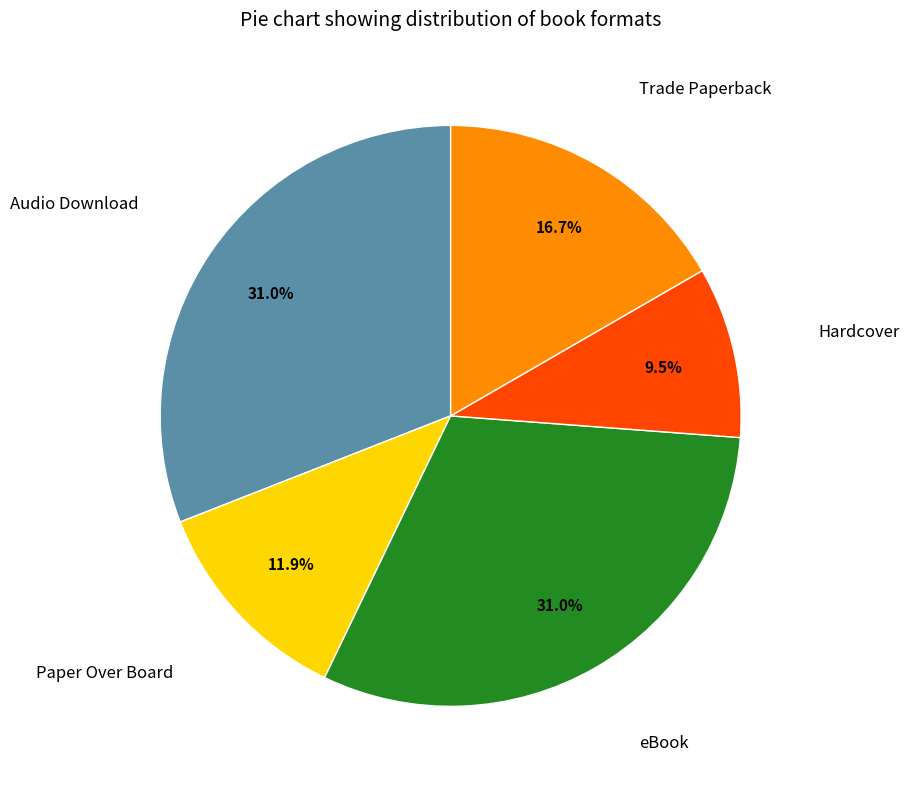

To the nearest percent, what is the difference between the largest and smallest slice percentages?

21%